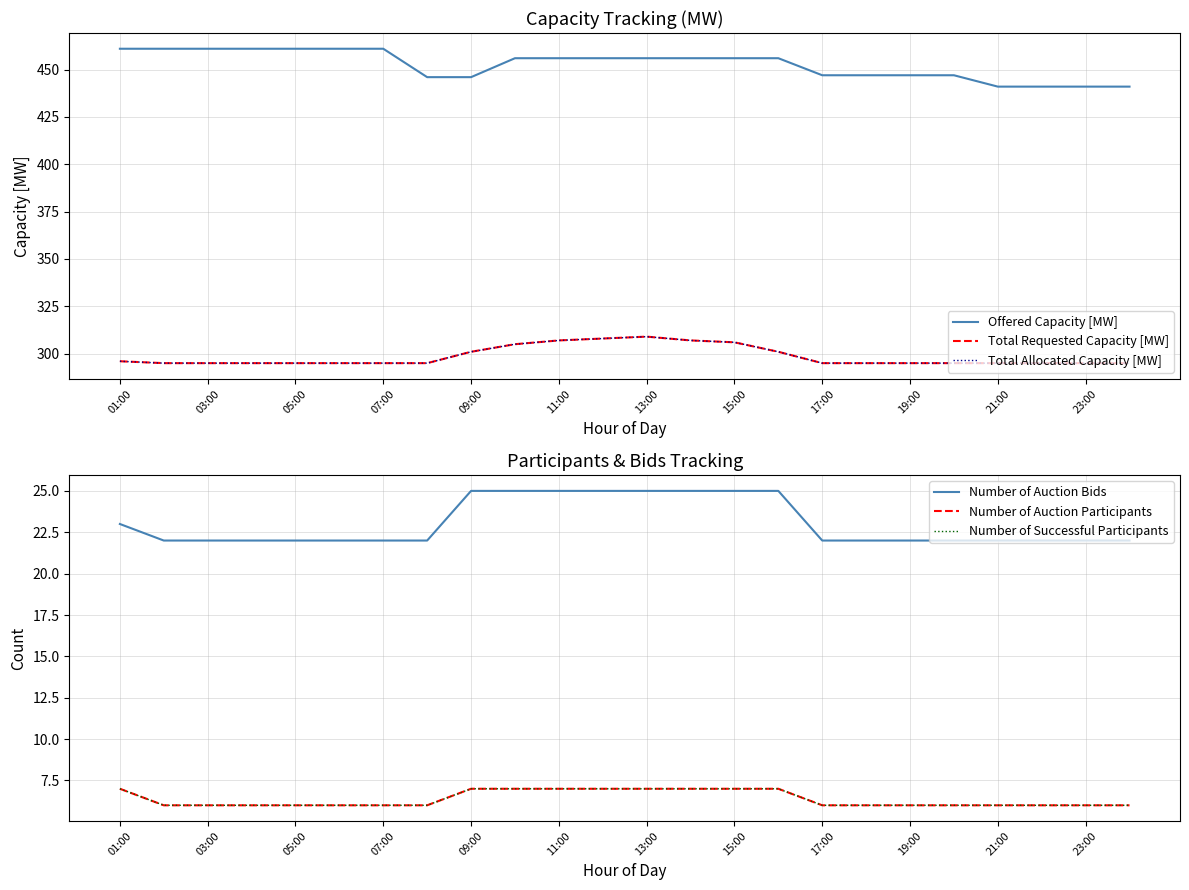

What is the maximum value shown in the chart?

461